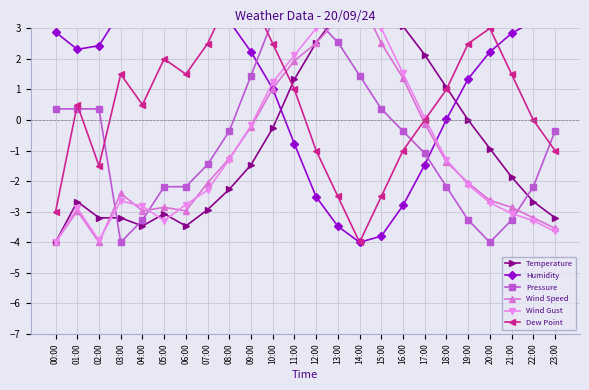

What is the average value of the Temperature series?

-0.7